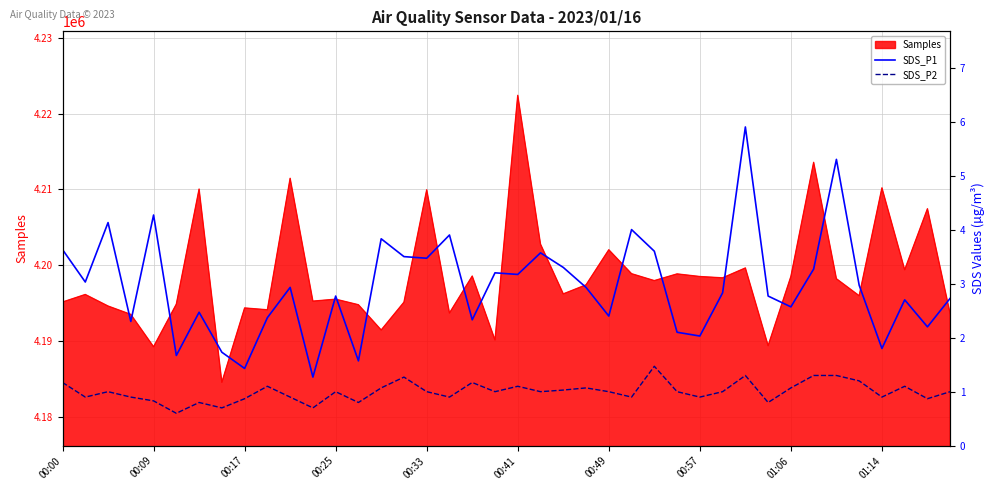

Which category has the highest value in the Samples series?

00:41